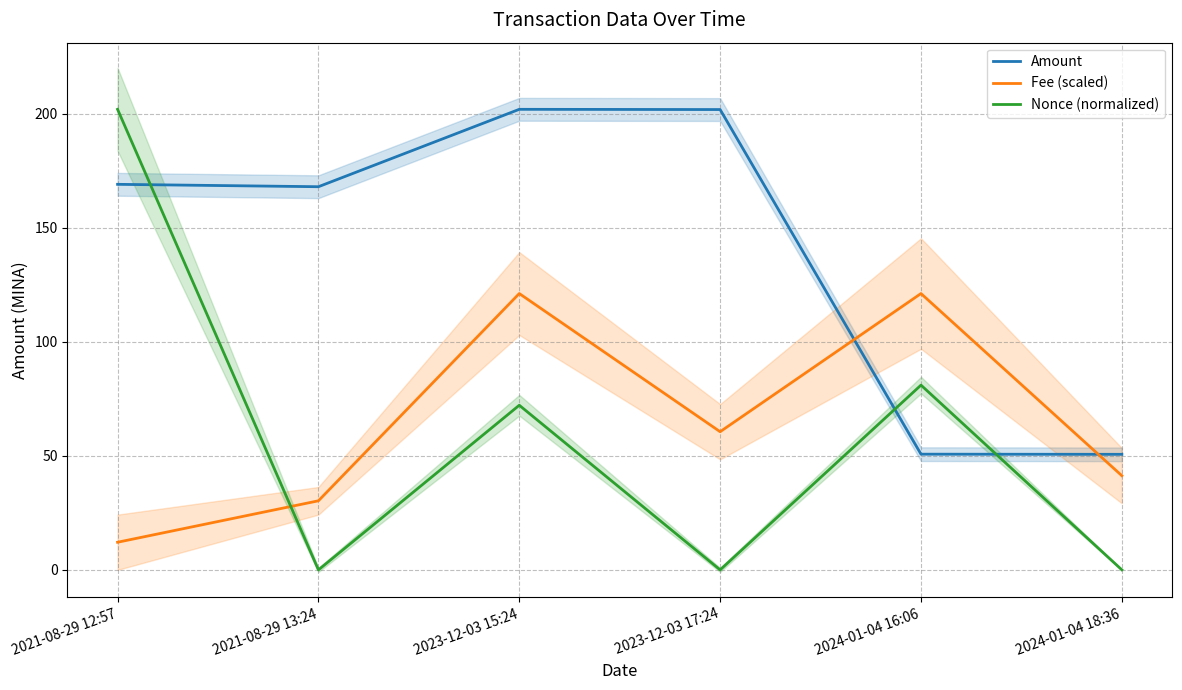

Which series has the largest total across all categories?

Amount